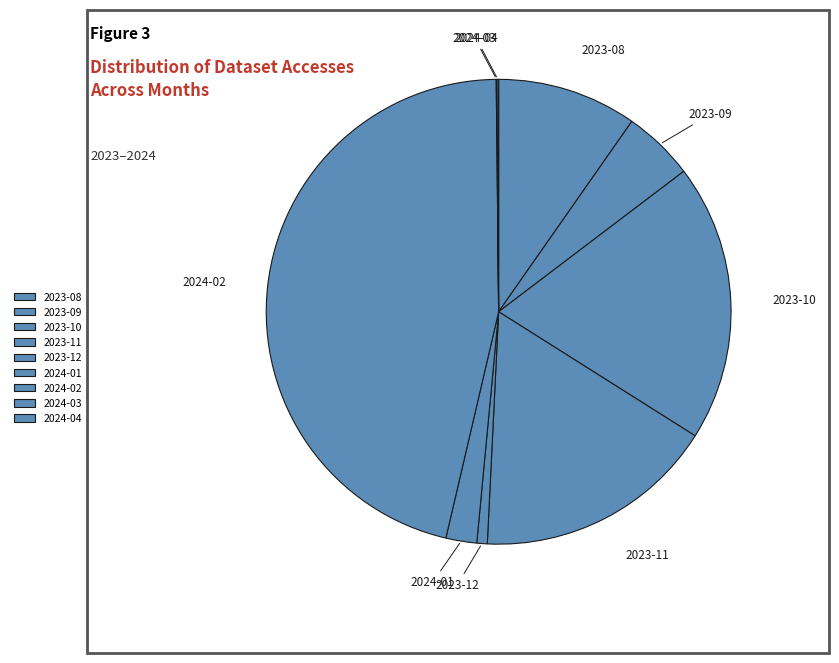

What is the largest slice in the pie chart?

2024-02